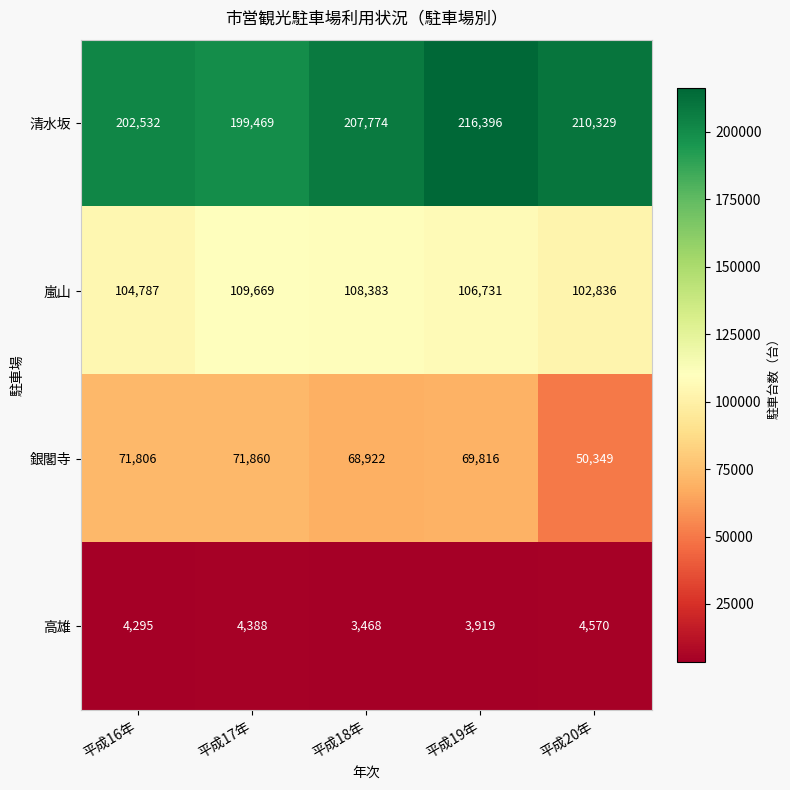

The value of 清水坂 at 平成18年 is 207774. True or false?

True